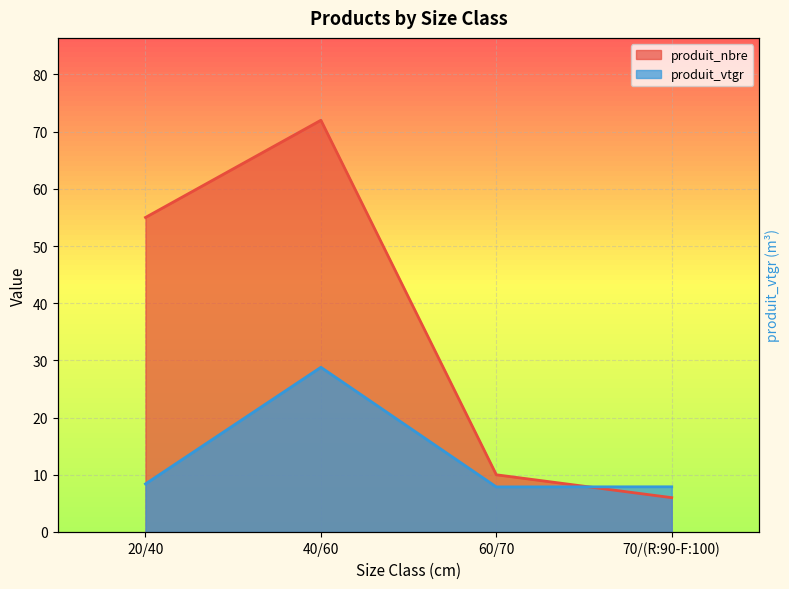

The produit_nbre series shows 105.6 at 40/60. True or false?

False